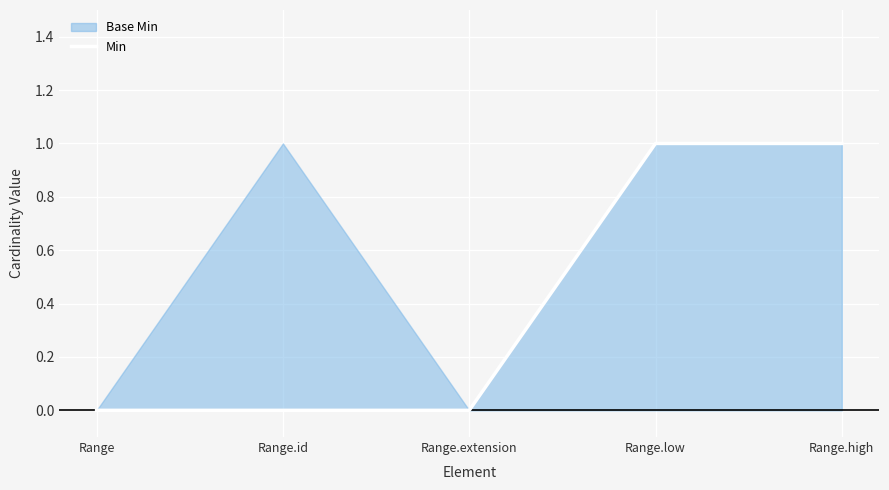

Is it true that the value at Range.high is 1?

False